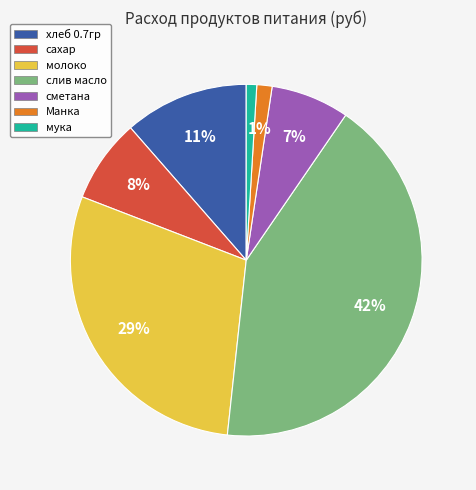

Is the sum of хлеб 0.7гр and сахар greater than half?

No